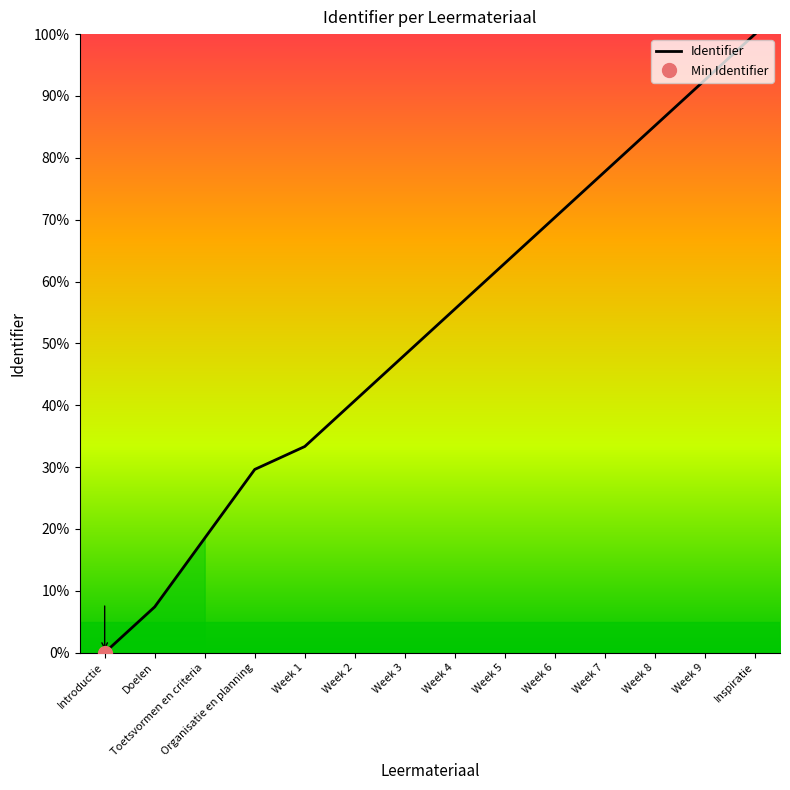

Reading left to right, transcribe all the data shown in this chart.

Introductie=0.0	Doelen=7.4	Toetsvormen en criteria=18.5	Organisatie en planning=29.6	Week 1=33.3	Week 2=40.7	Week 3=48.1	Week 4=55.6	Week 5=63.0	Week 6=70.4	Week 7=77.8	Week 8=85.2	Week 9=92.6	Inspiratie=100.0